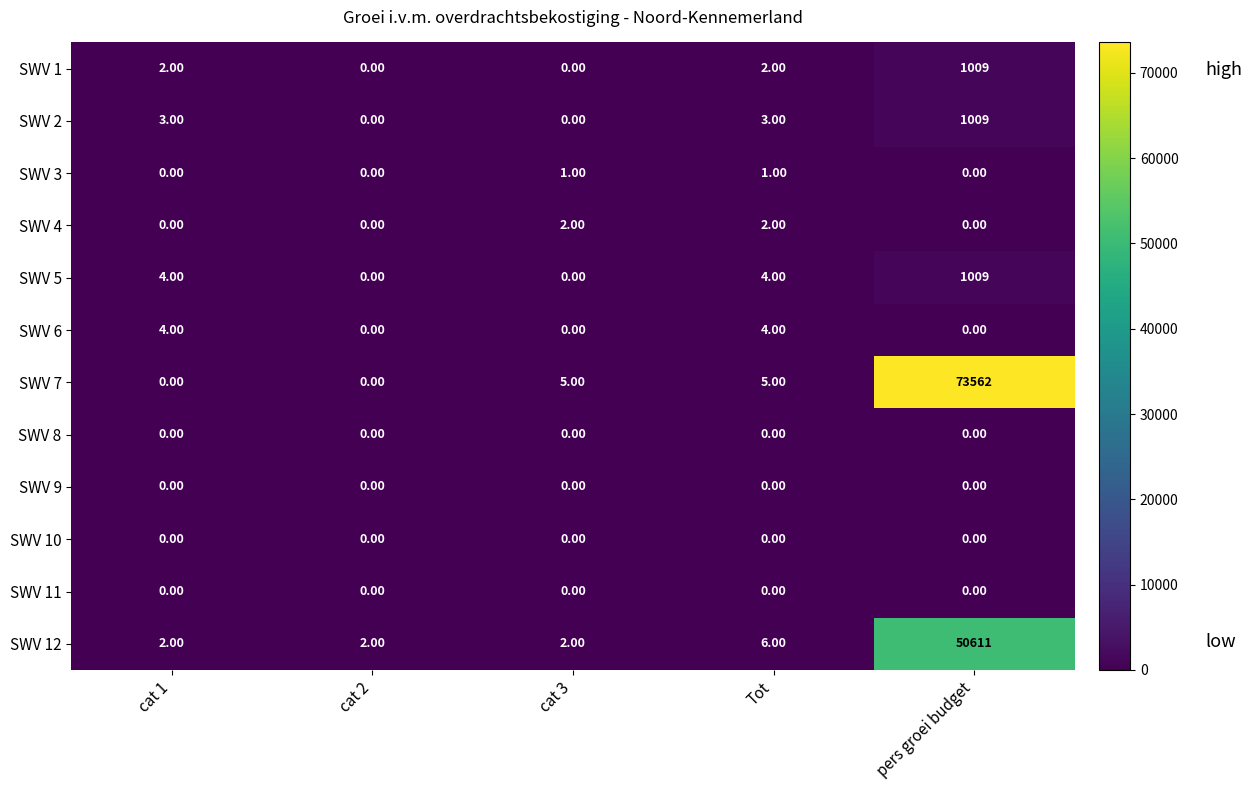

Which series has the largest total across all categories?

SWV 7